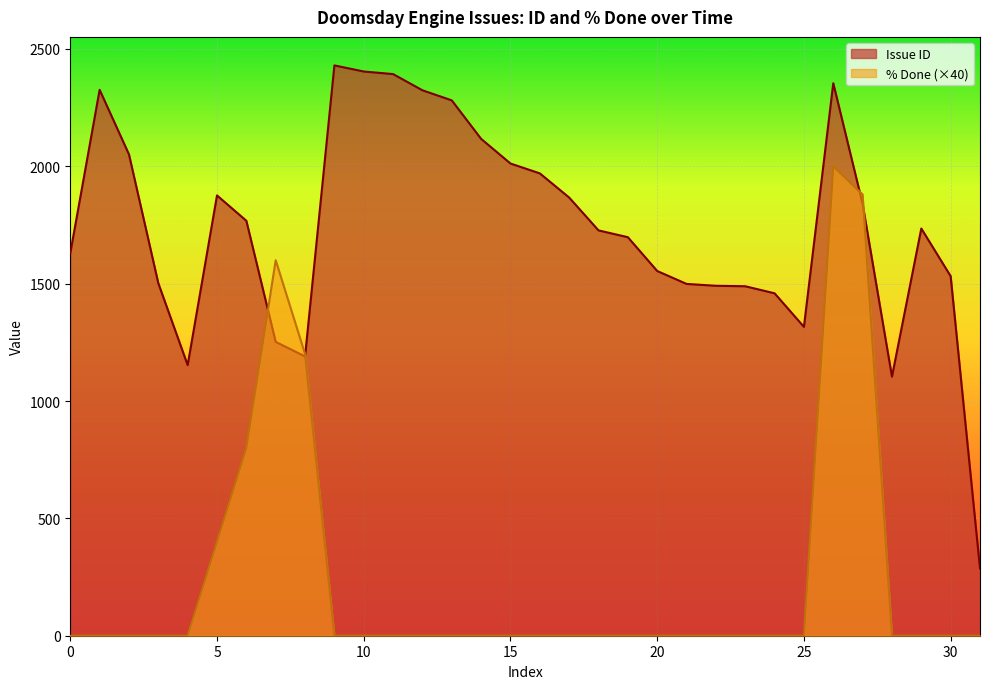

Which series ends up on top after the final intersection of % Done and Issue ID?

Issue ID